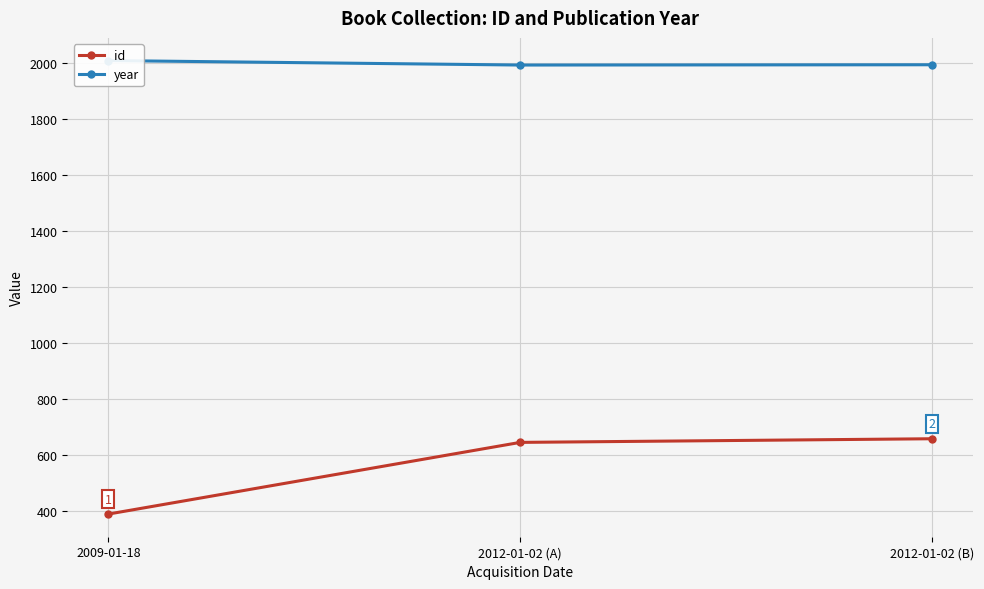

List the series in order of their overall mean, lowest first.

id, year